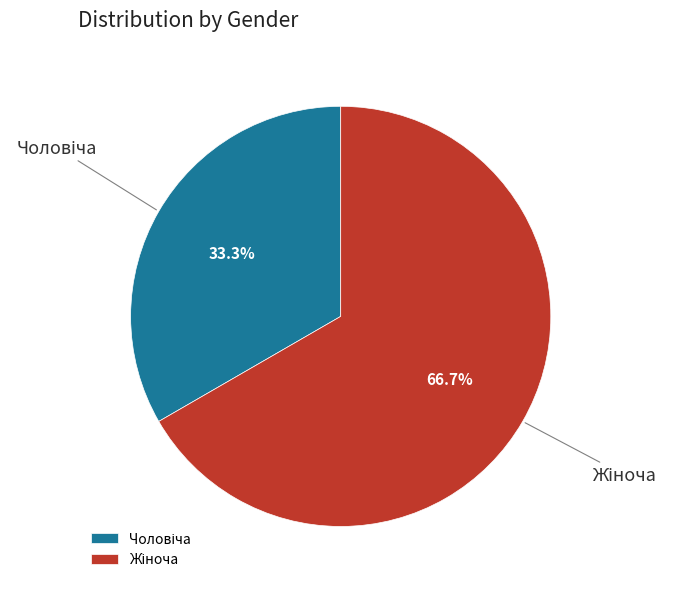

Is there any slice that represents more than half of the pie?

Yes